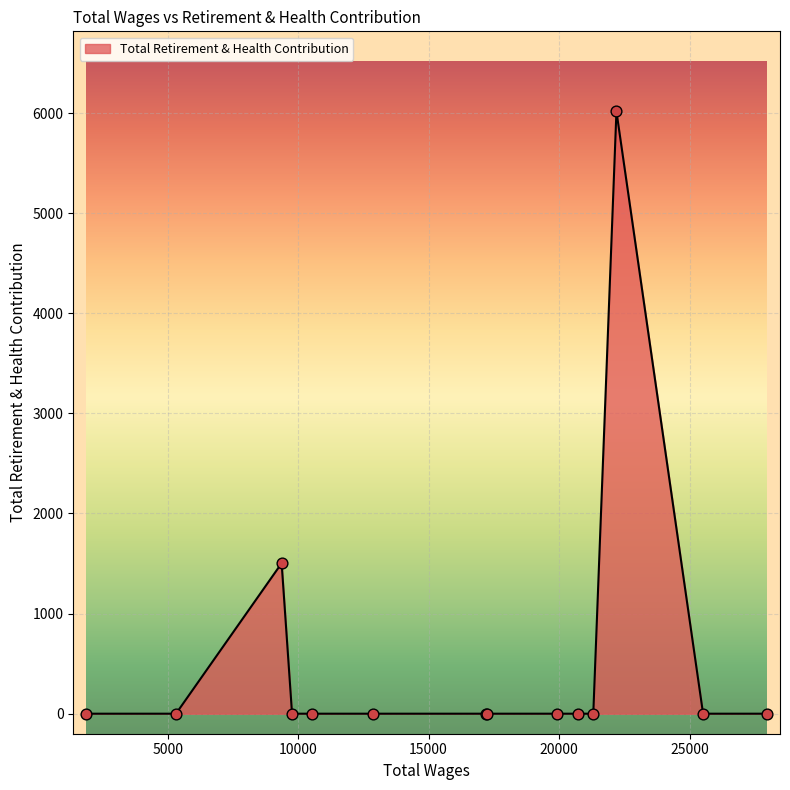

What is the difference between the maximum and minimum values?

6016.3